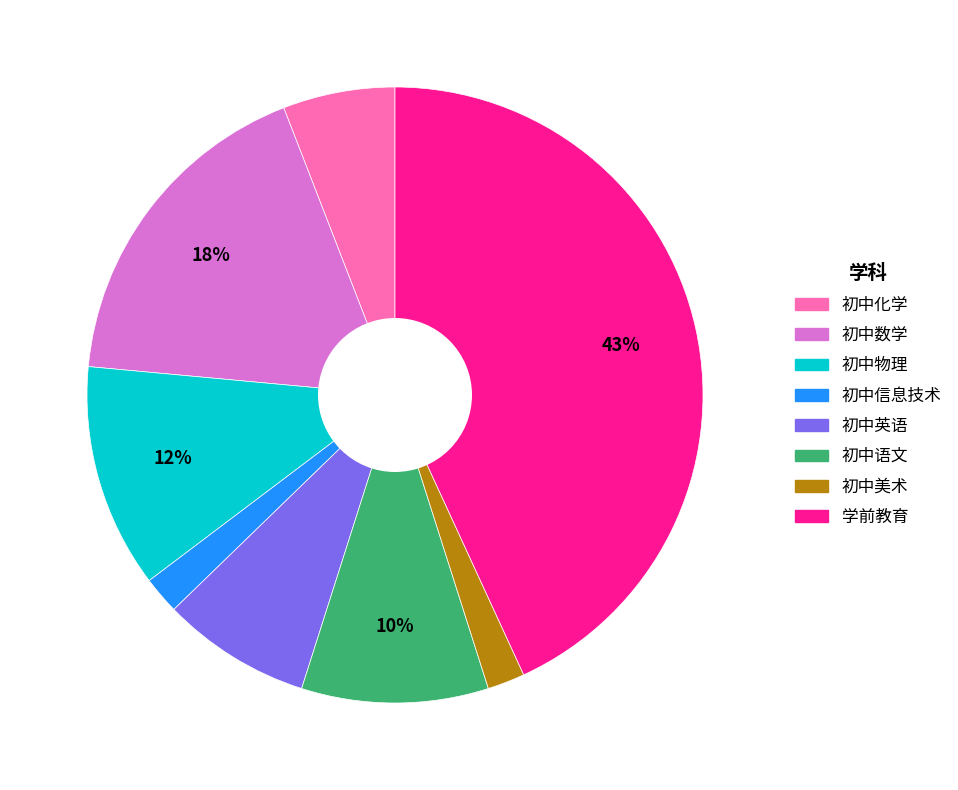

What is the largest slice in the pie chart?

学前教育